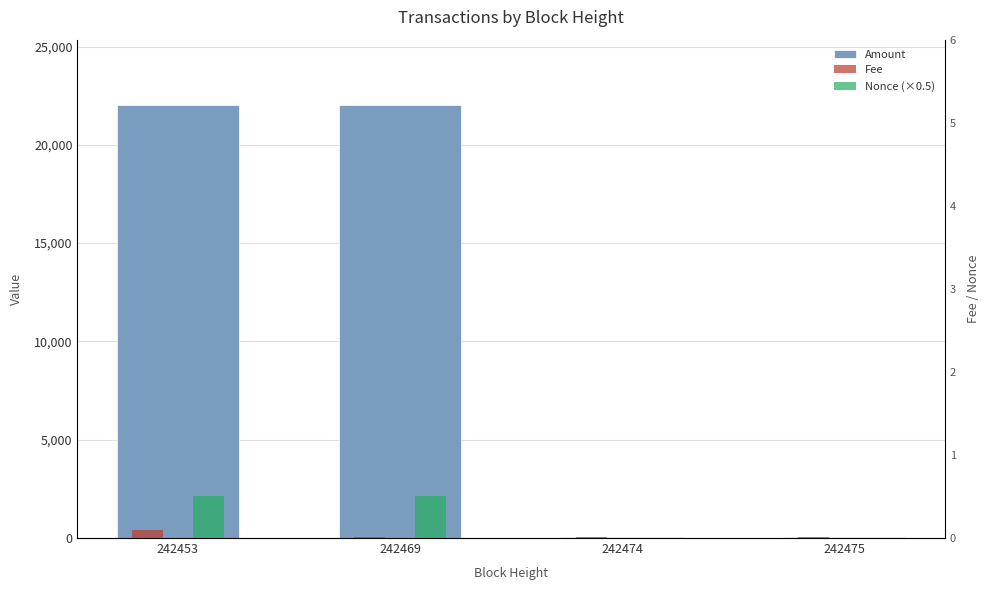

What are all the series names shown in the legend?

Amount, Fee, Nonce (×0.5)